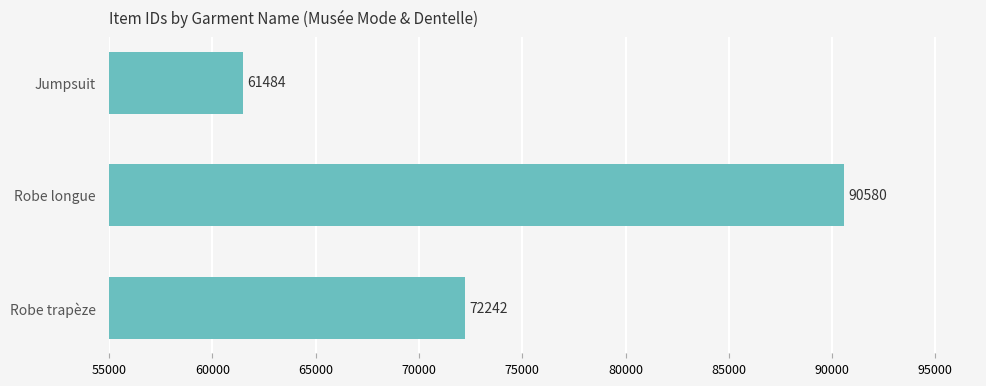

What is the average value?

74769